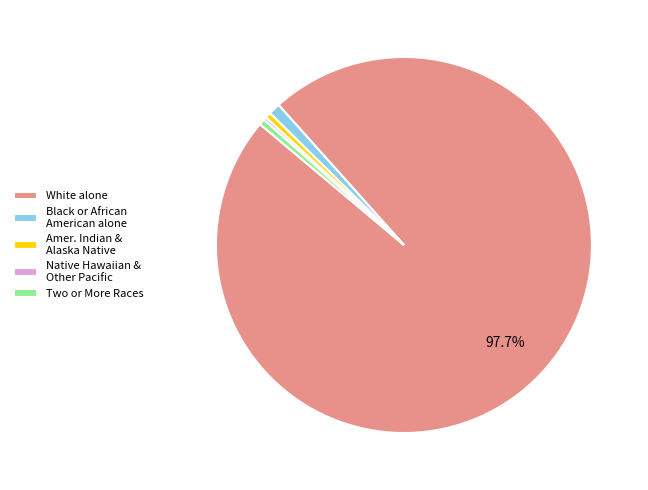

Which category has the biggest portion of the pie?

White alone